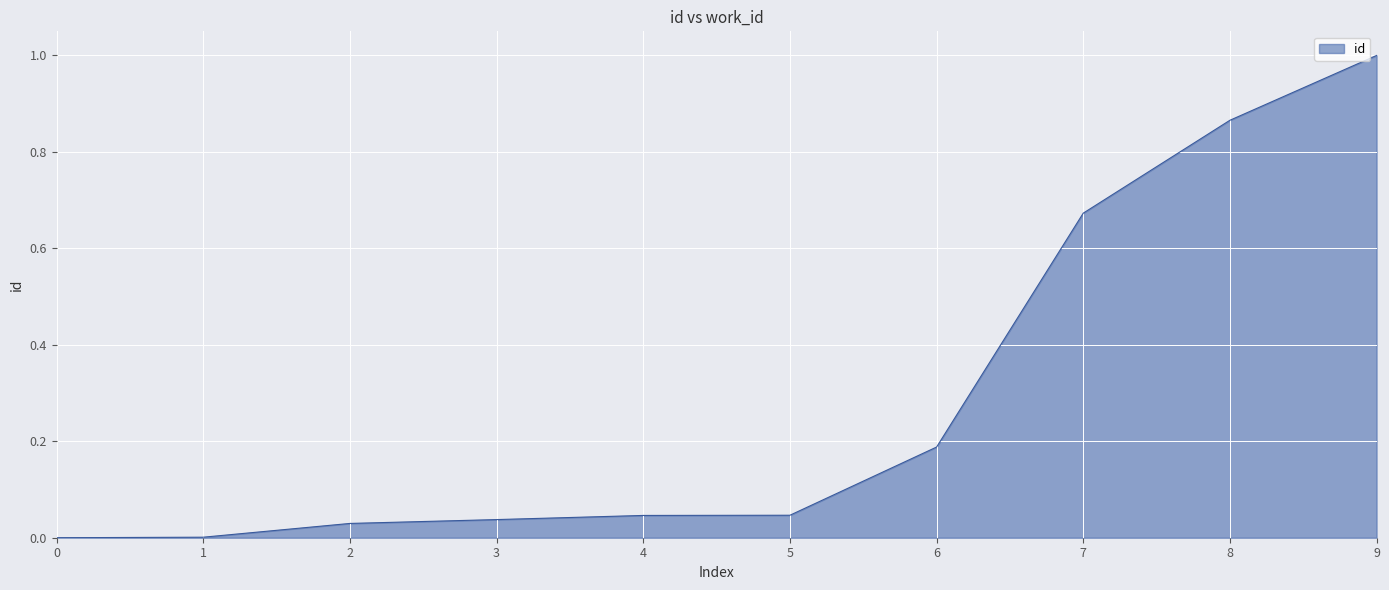

Between 4 and 7, which is larger?

7